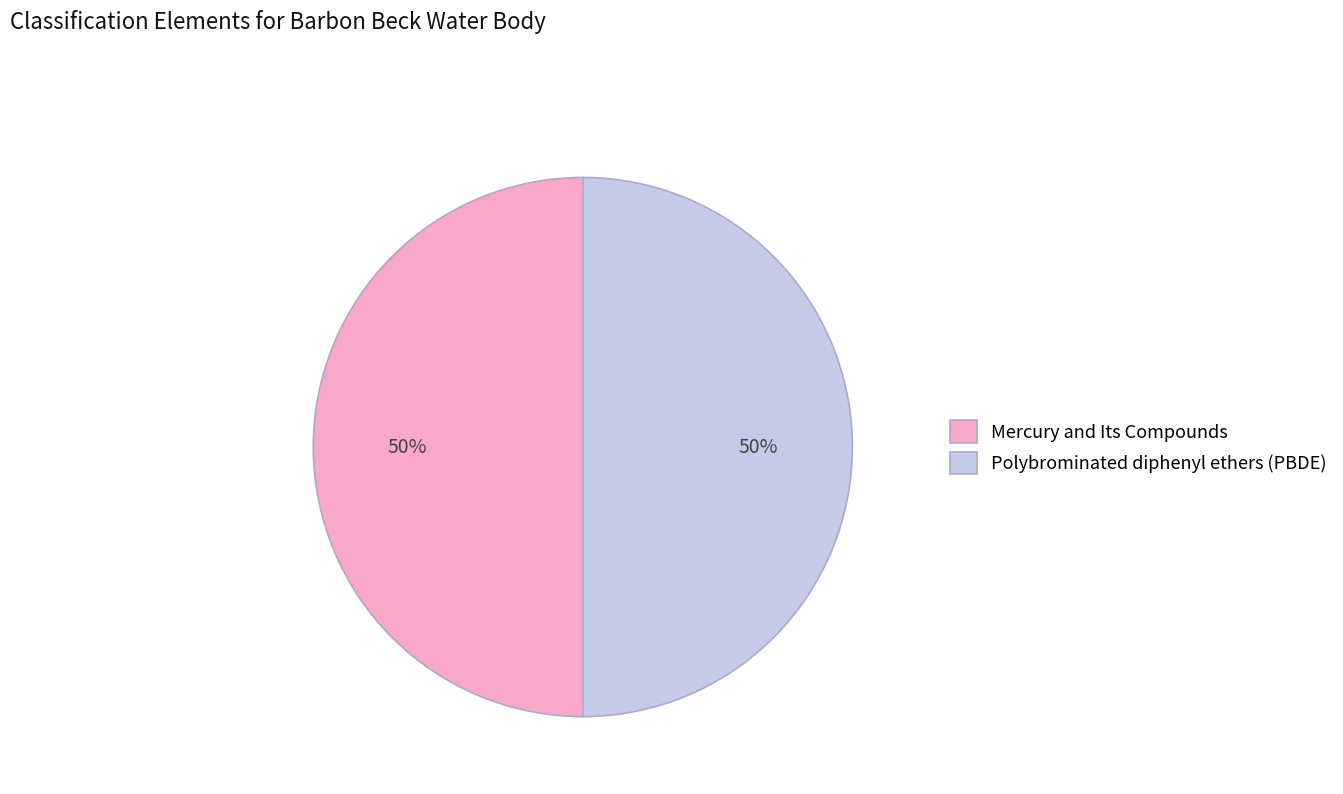

True or false: Mercury and Its Compounds accounts for 50% of the total.

True